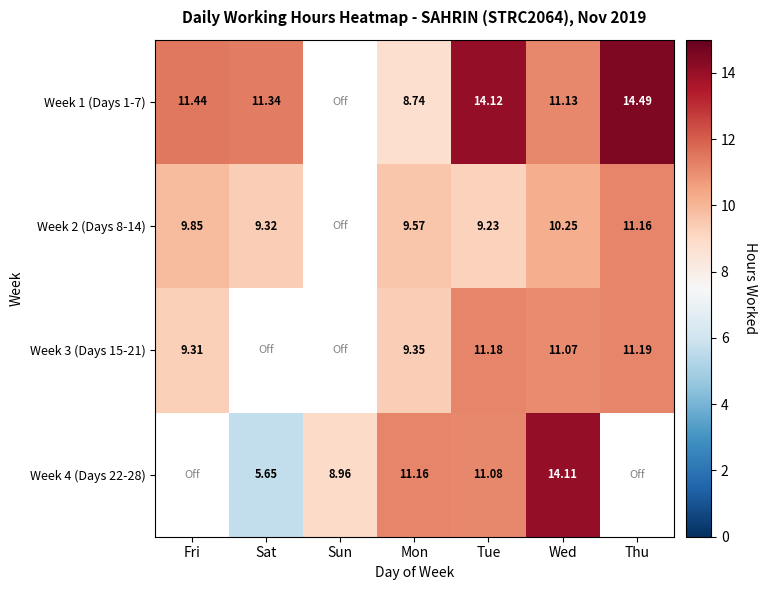

Is the value of Week 1 (Days 1-7) at Sat greater than the value of Week 2 (Days 8-14) at Fri?

Yes